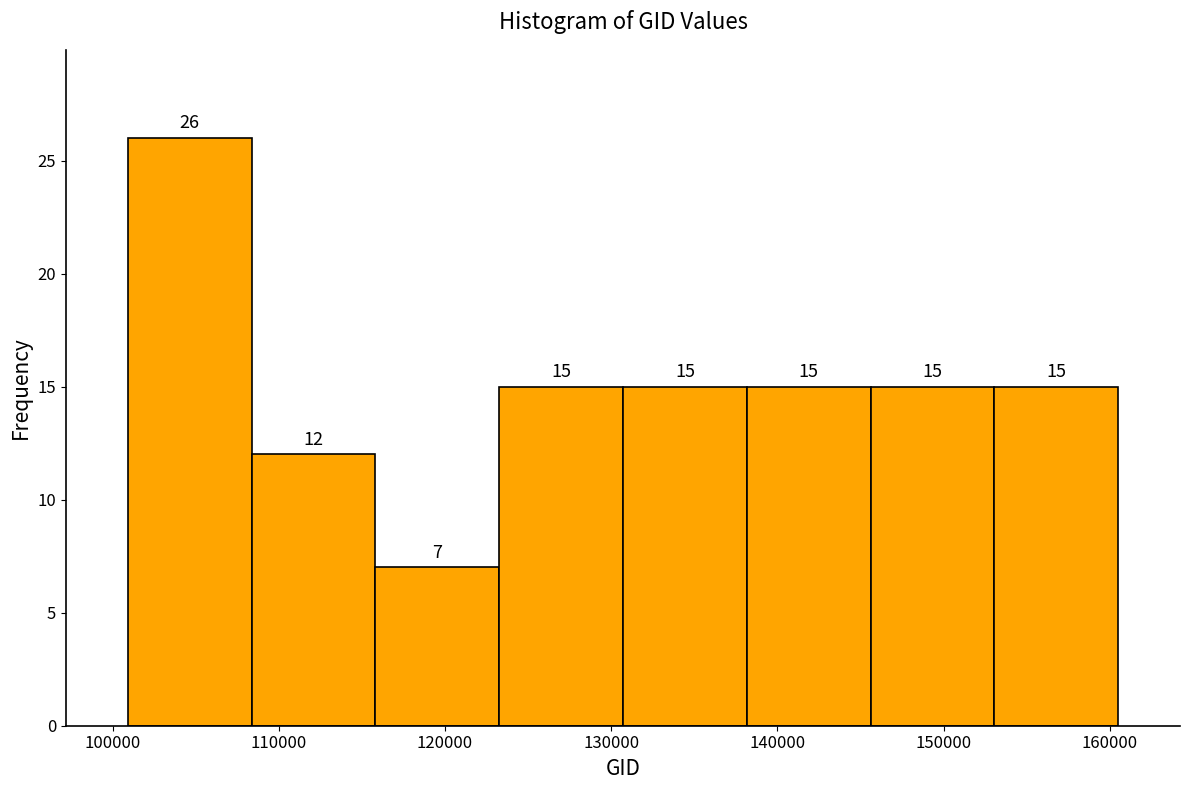

Reading left to right, transcribe this chart: for each bar, give the range it covers on the x-axis and its height. The bar edges are not printed on the chart, so give them approximately, as read against the axis.

101000 to 108000: 26
108000 to 116000: 12
116000 to 123000: 7
123000 to 131000: 15
131000 to 138000: 15
138000 to 146000: 15
146000 to 153000: 15
153000 to 161000: 15